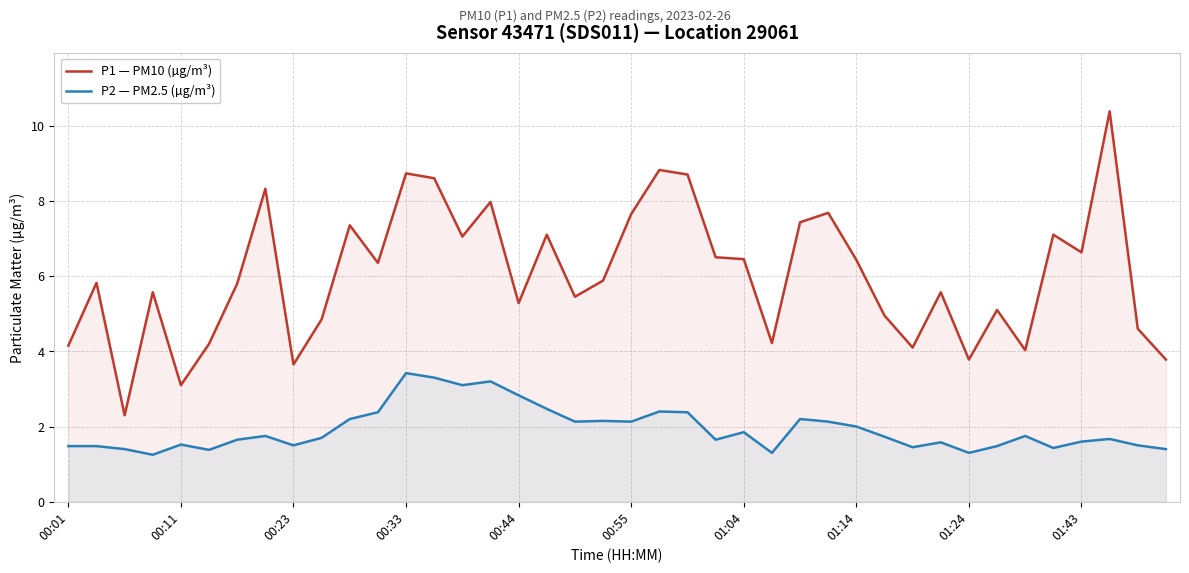

List the series in order of their peak value, highest first.

P1 — PM10 (µg/m³), P2 — PM2.5 (µg/m³)